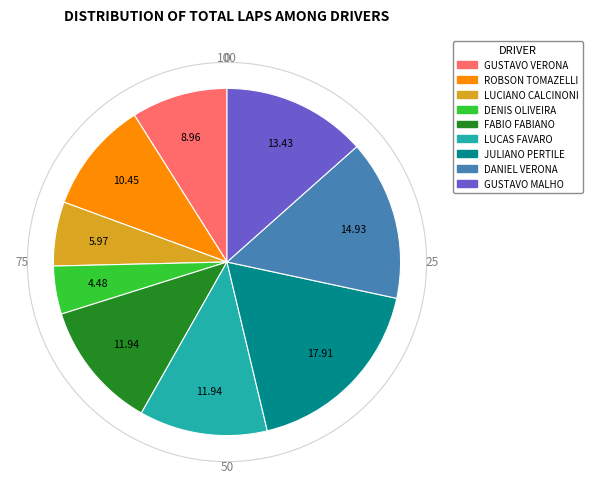

Does any single category account for the majority?

No